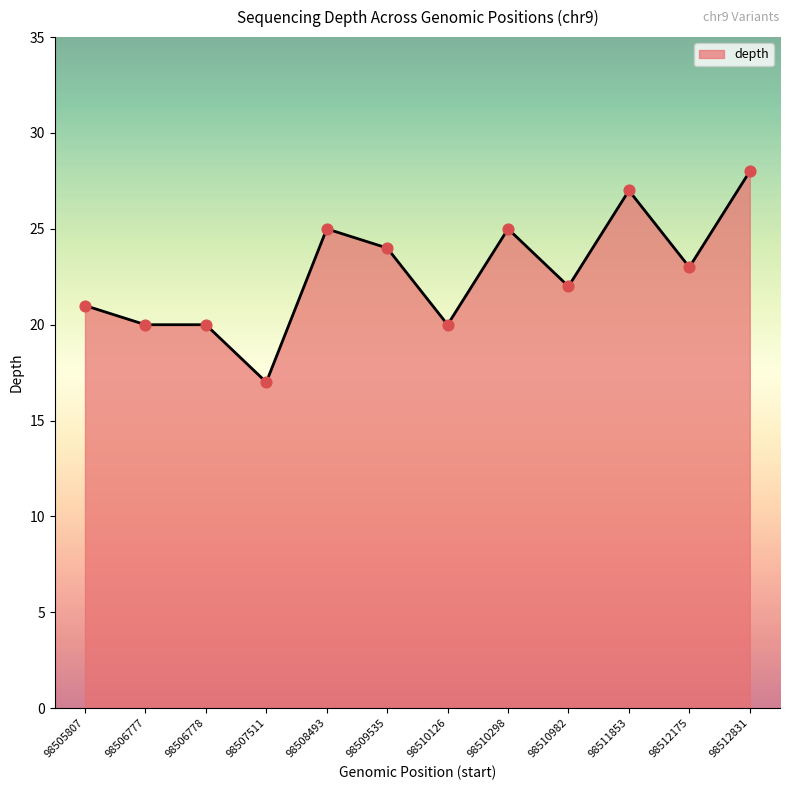

Which has a higher value, 98512831 or 98508493?

98512831